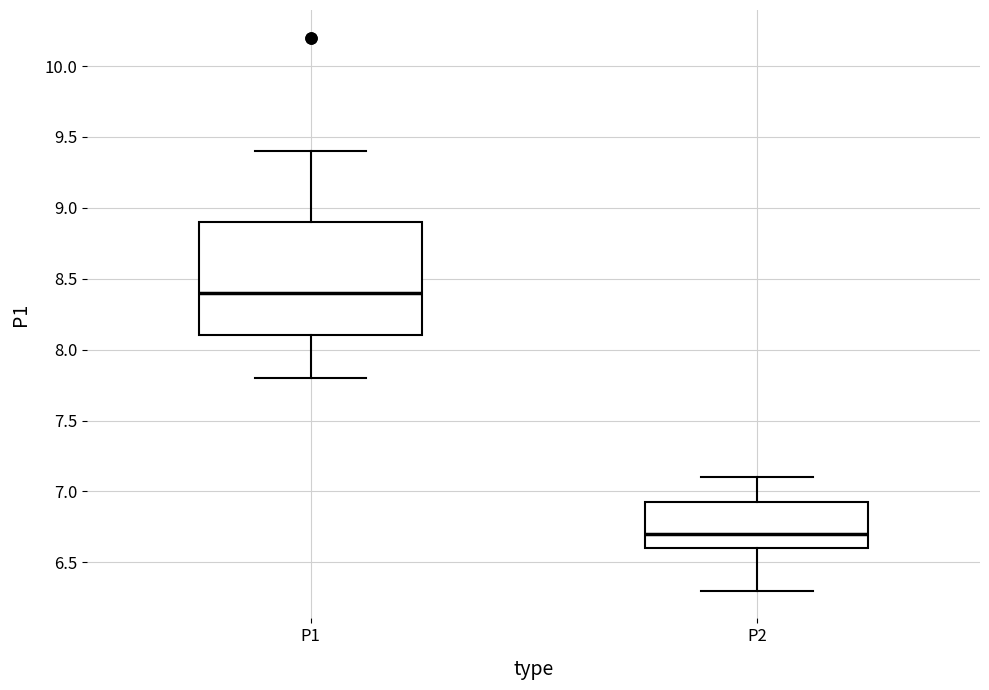

Where is the upper edge of the box for P1 on the y-axis? The values are not printed on the chart, so give them approximately, as read against the axis.

8.90